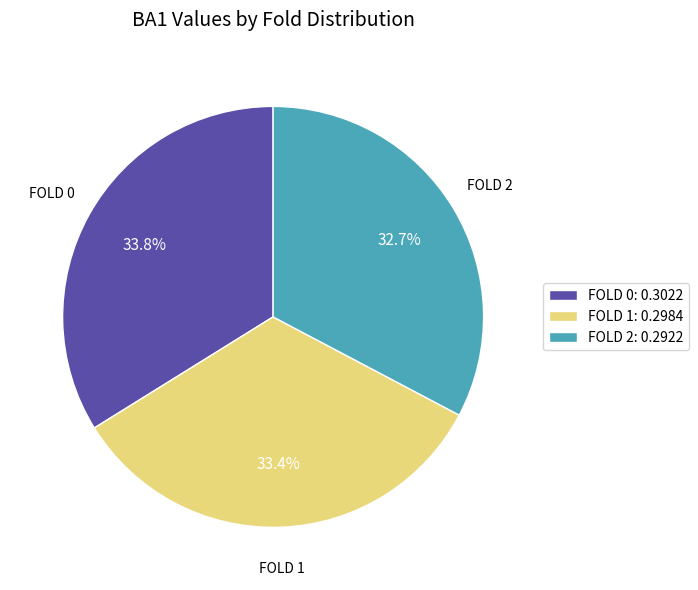

Which slice is the smallest?

FOLD 2: 0.2922